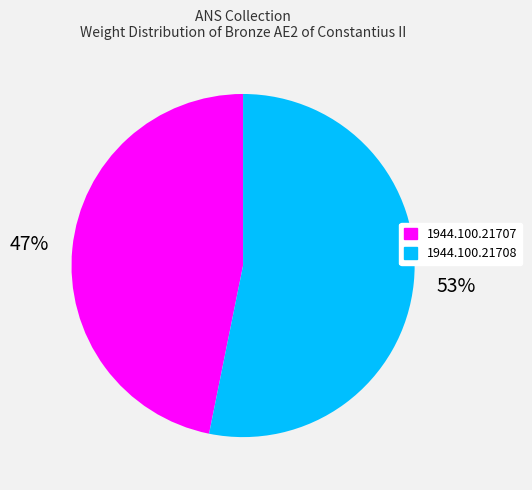

Combined, do 1944.100.21708 and 1944.100.21707 account for over 50%?

Yes